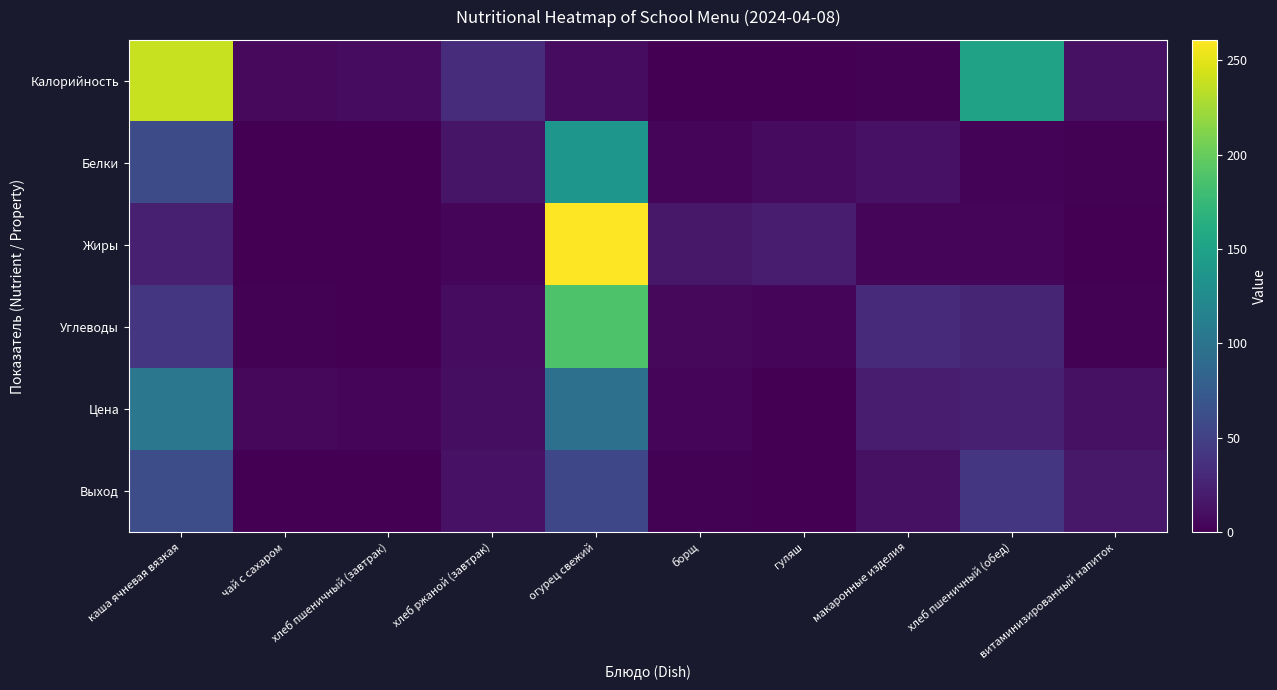

What is the difference between the highest and lowest values at хлеб пшеничный (обед)?

147.0